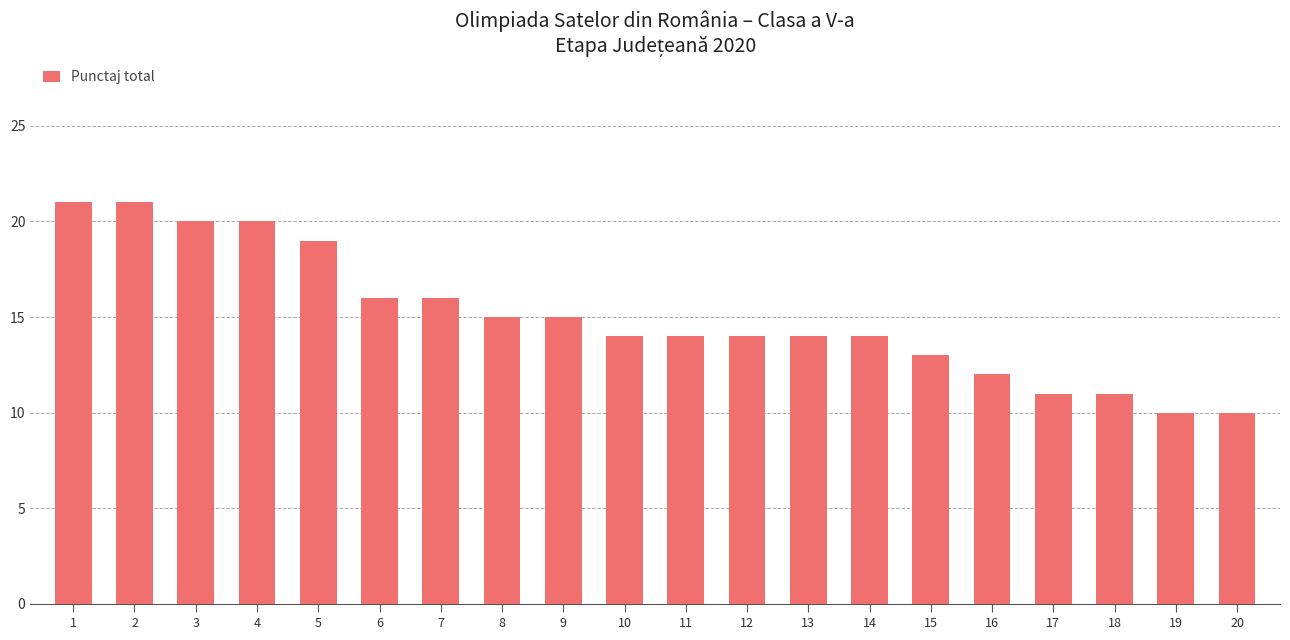

What is the difference between the second highest and second lowest values?

11